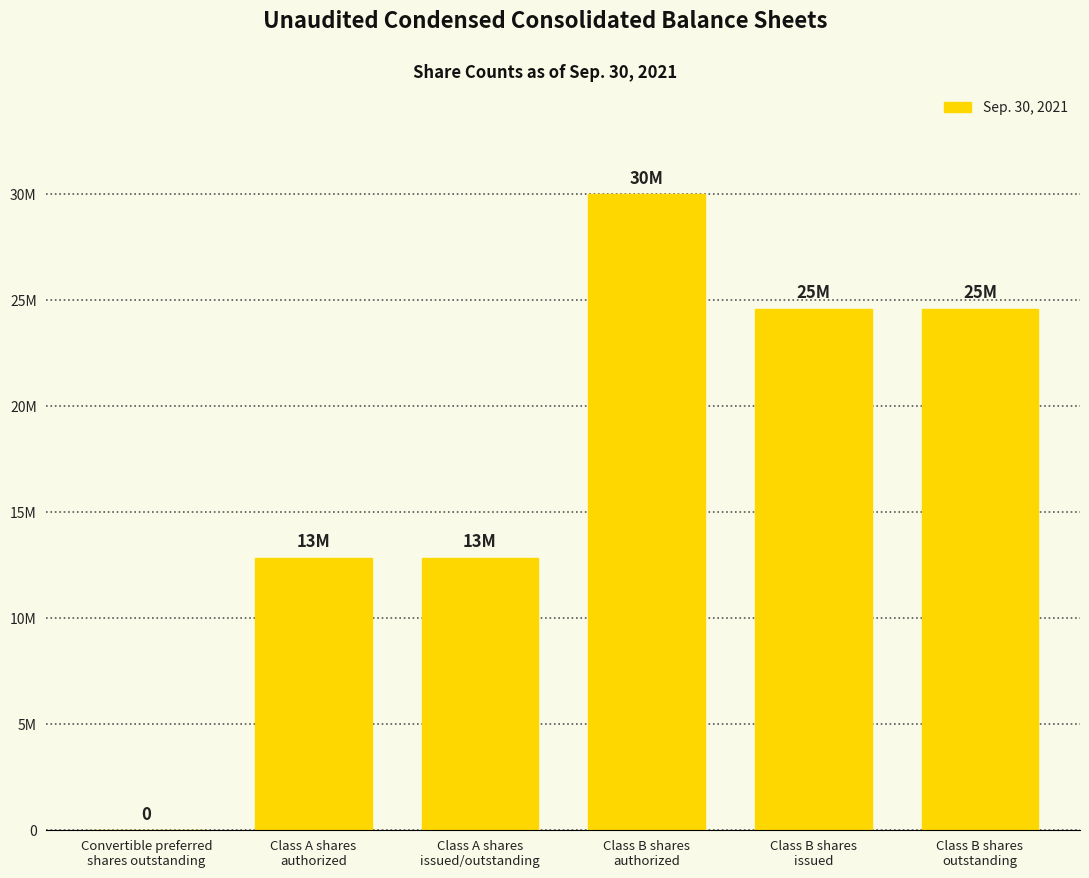

Count the values in the range 12847000 to 24598000.

4